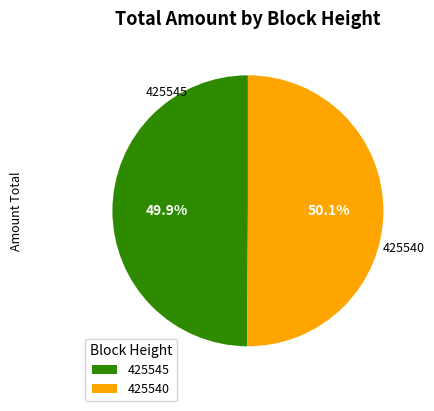

To the nearest percent, what is the average slice percentage?

50%